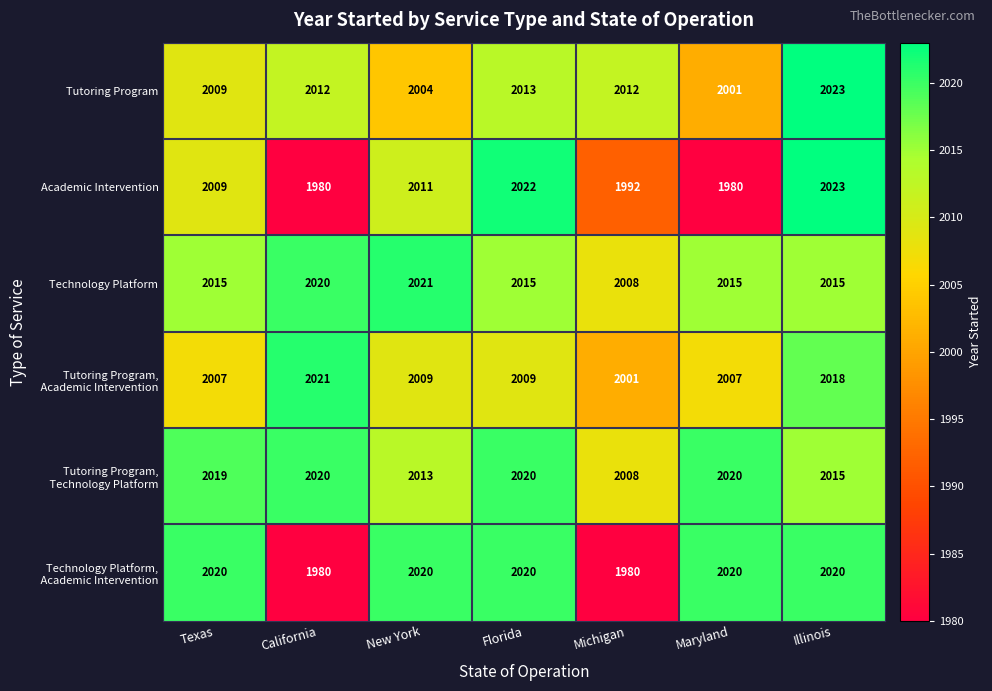

How many distinct data groups are displayed?

6